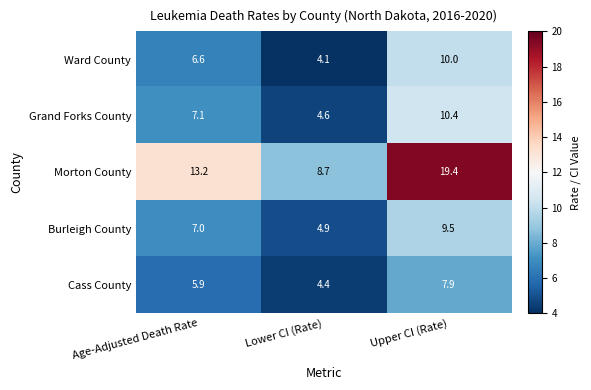

Which category has the highest value across all series?

Upper CI (Rate)